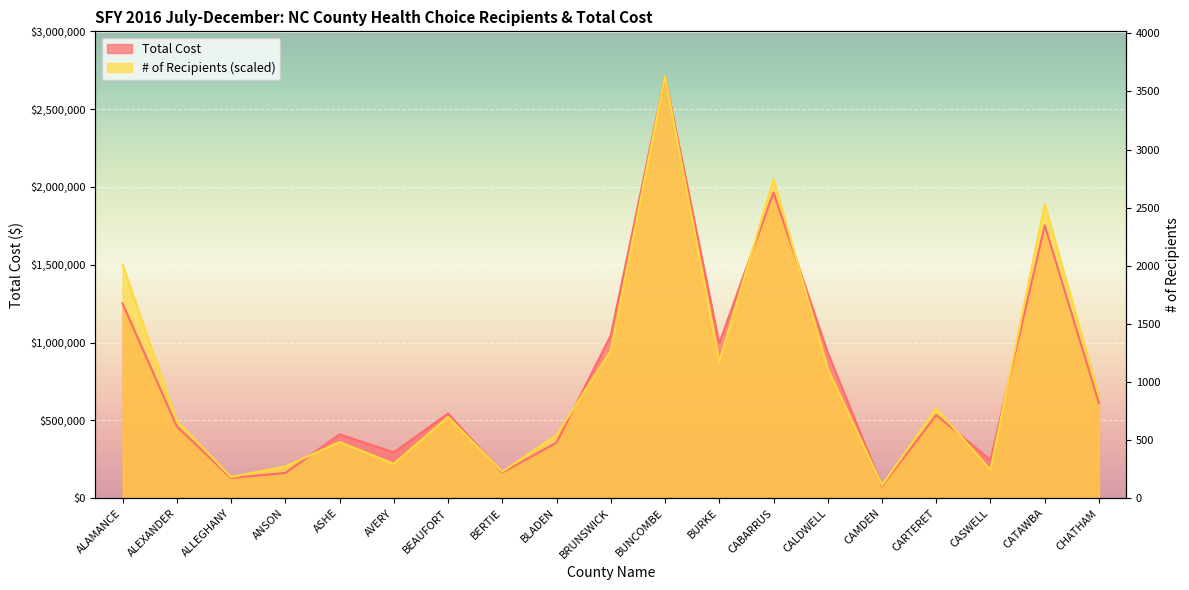

Does the chart display data point markers on the line(s)?

No